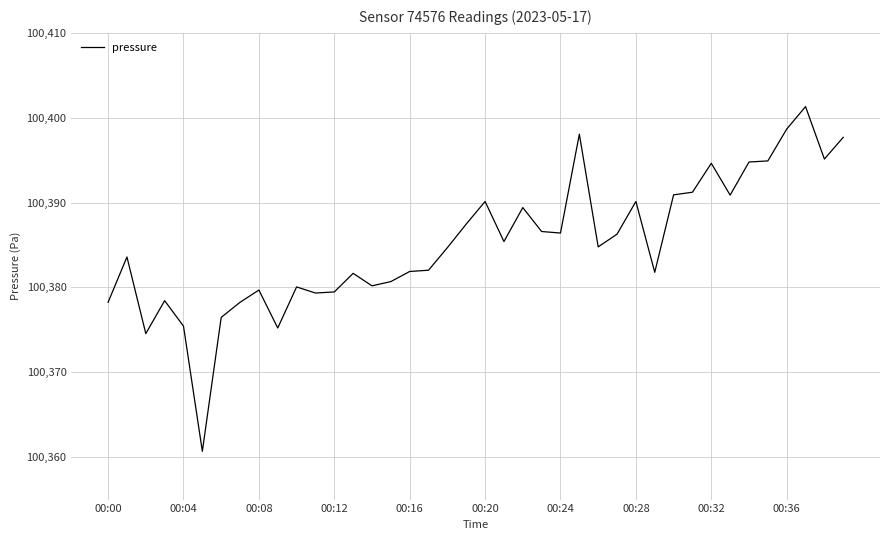

What is the difference between the maximum and minimum values?

40.6